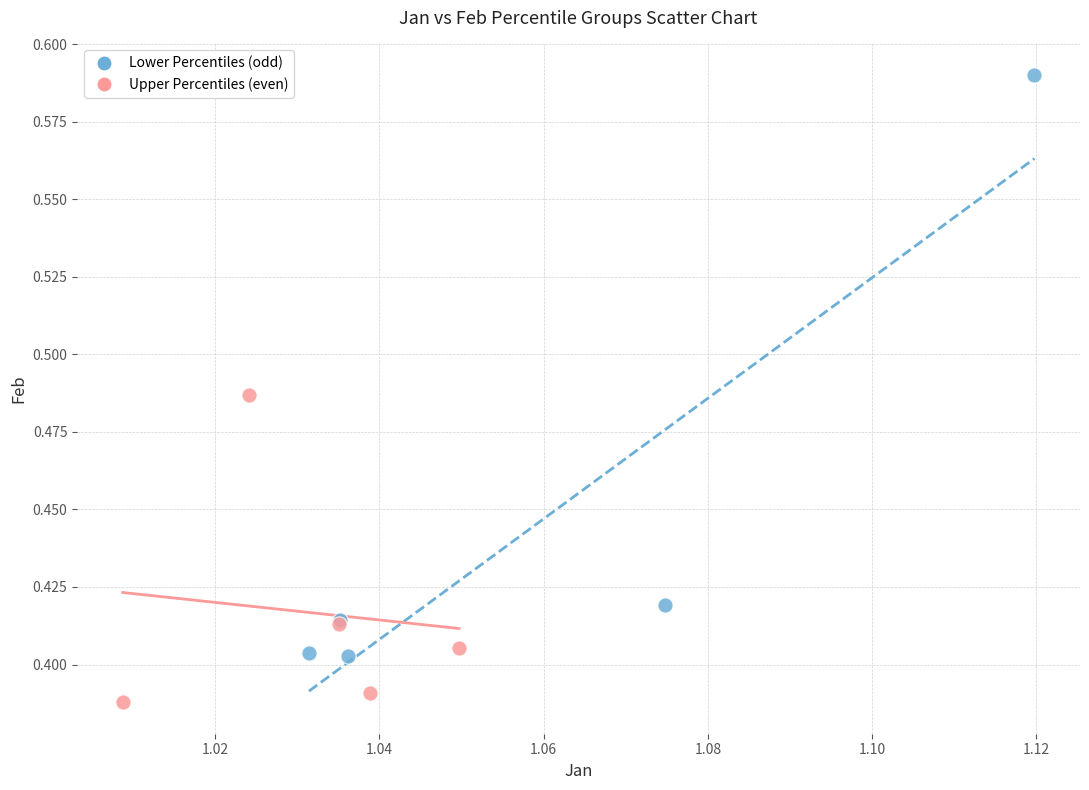

Which series reaches the maximum Y coordinate?

Lower Percentiles (odd)